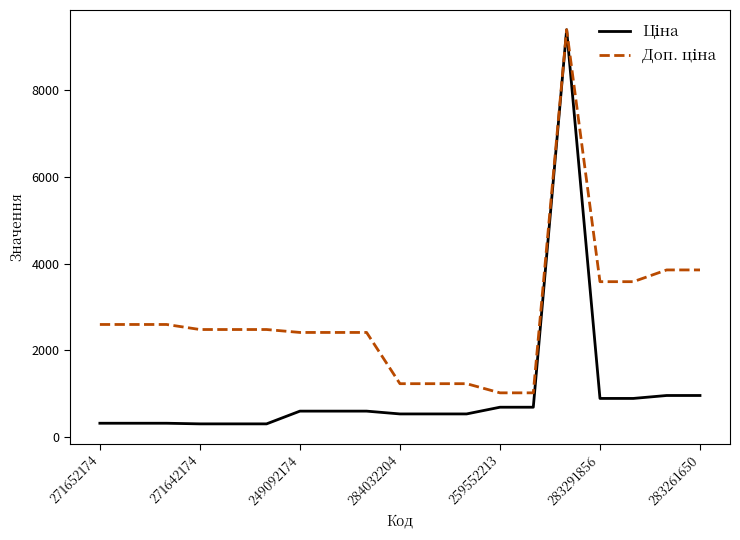

In Ціна, how many points are higher than both neighbors (excluding endpoints)?

1